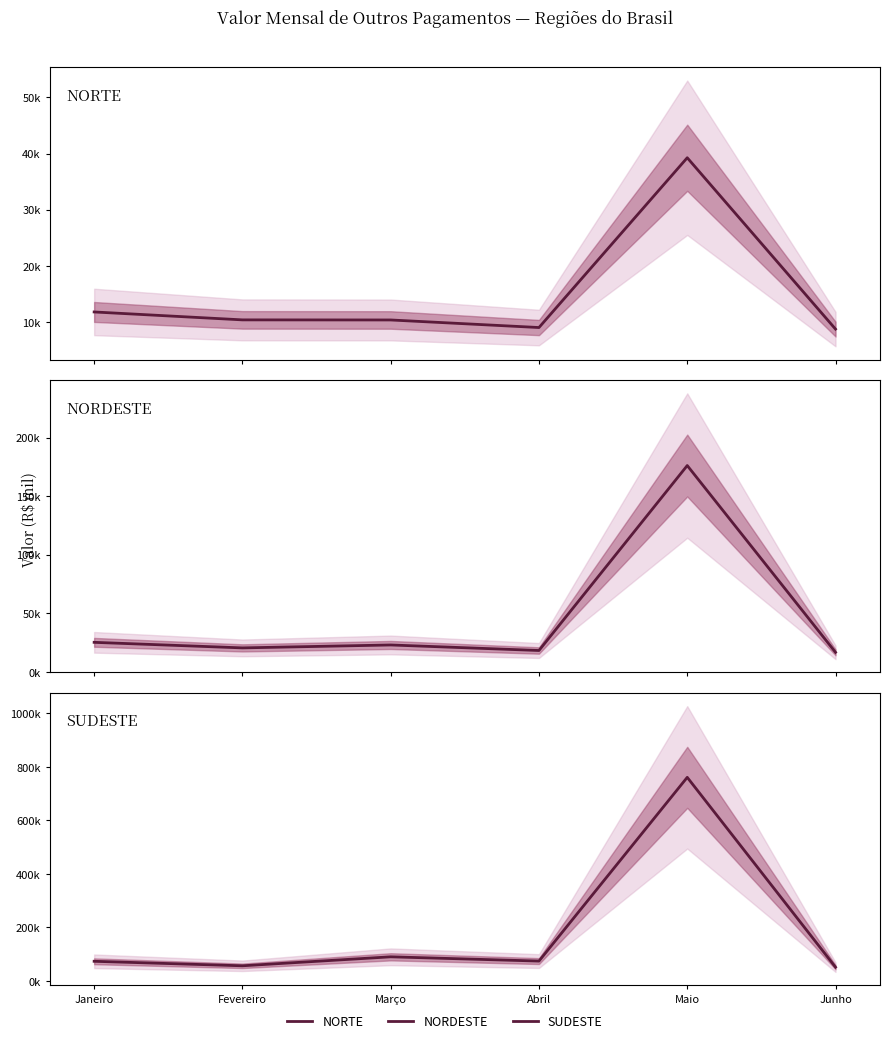

How many lines are shown in the chart?

3